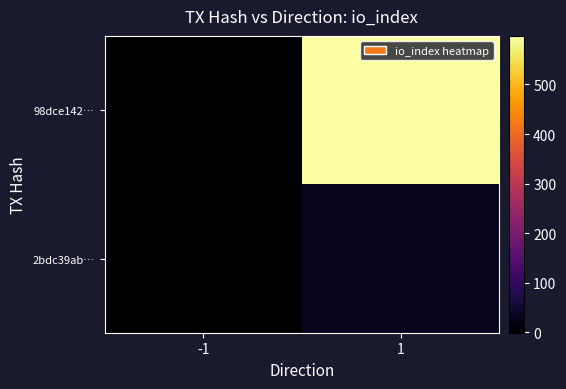

Rank the series by their average value, from lowest to highest.

2bdc39ab…, 98dce142…